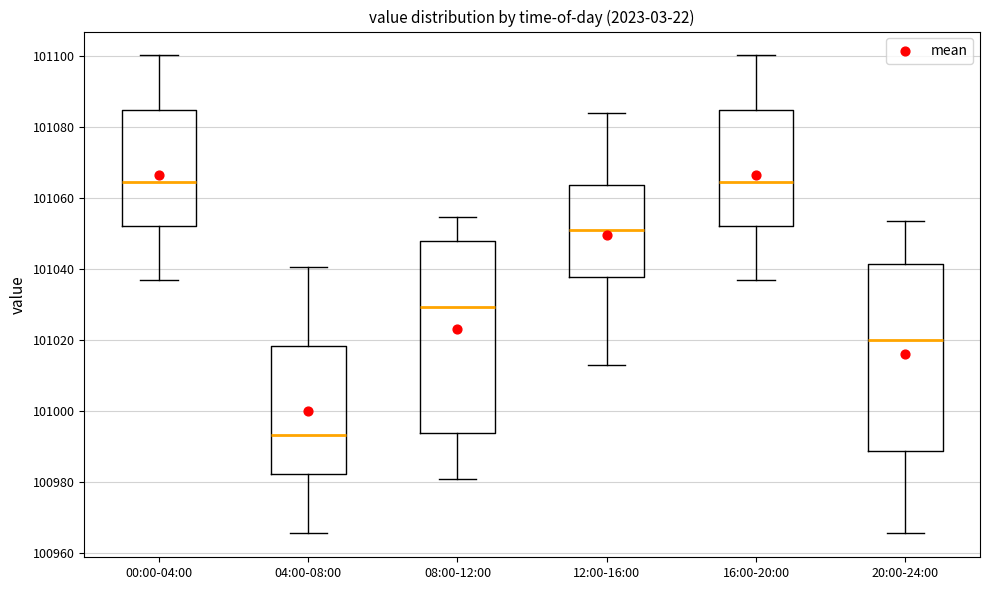

Reading left to right, read every box against the y-axis: the position of its median line, the range the box covers, and the ends of its whiskers. The values are not printed on the chart, so give them approximately, as read against the axis.

00:00-04:00: median 101064, box 101052 to 101084, whiskers 101036 to 101100
04:00-08:00: median 100994, box 100982 to 101018, whiskers 100966 to 101040
08:00-12:00: median 101030, box 100994 to 101048, whiskers 100980 to 101054
12:00-16:00: median 101052, box 101038 to 101064, whiskers 101012 to 101084
16:00-20:00: median 101064, box 101052 to 101084, whiskers 101036 to 101100
20:00-24:00: median 101020, box 100988 to 101042, whiskers 100966 to 101054